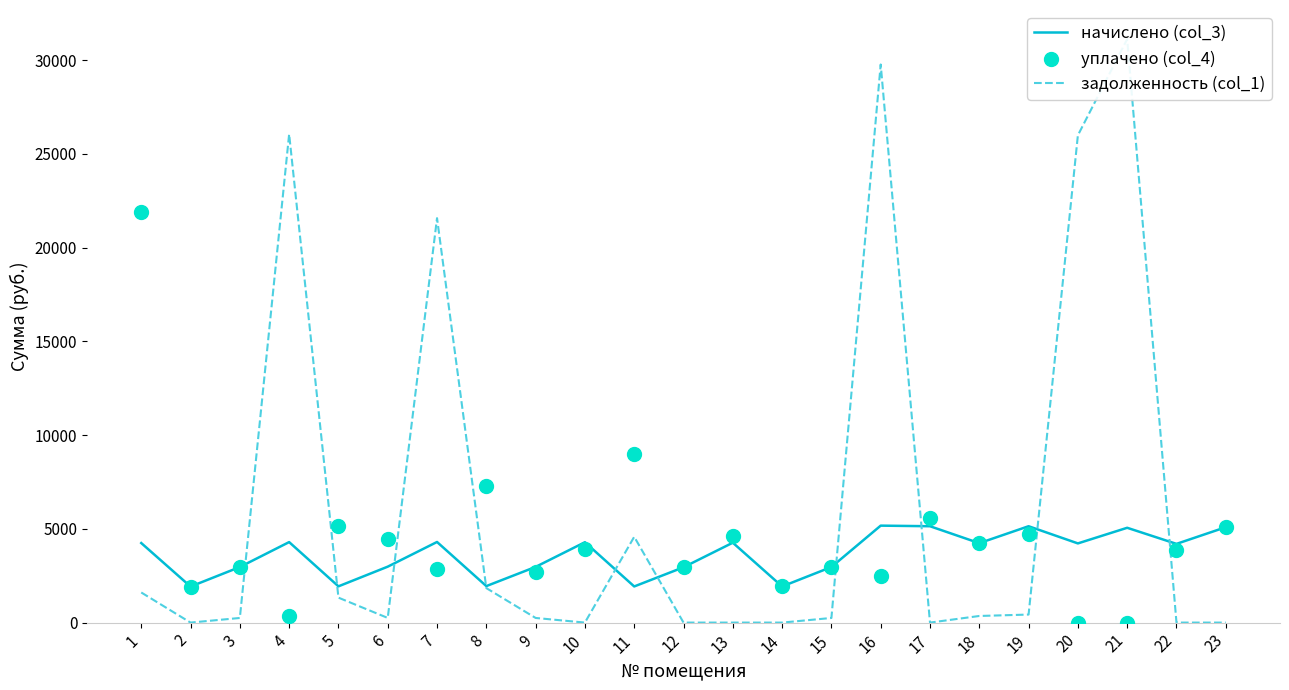

Which series reaches the maximum Y coordinate?

задолженность (col_1)